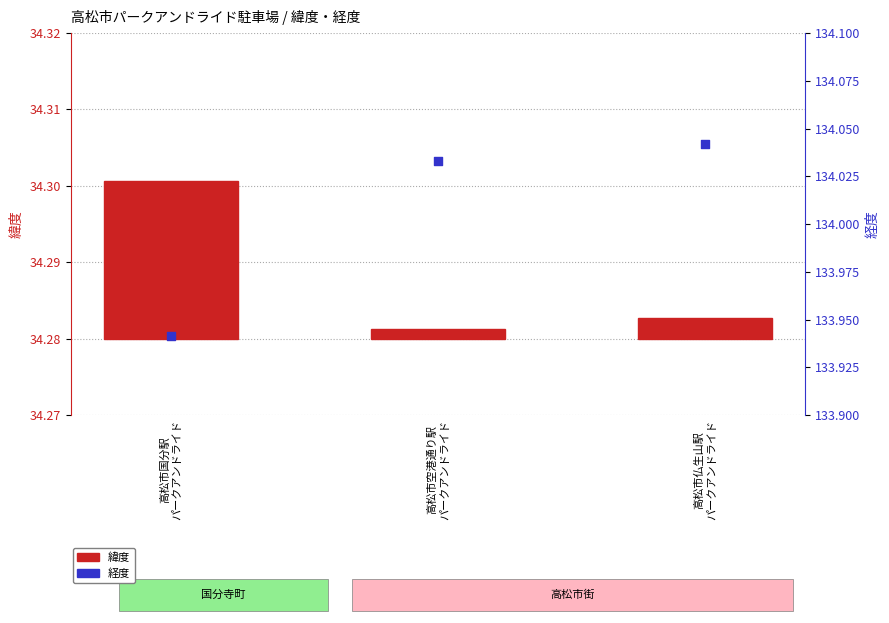

At how many categories does at least one series exceed 131?

3